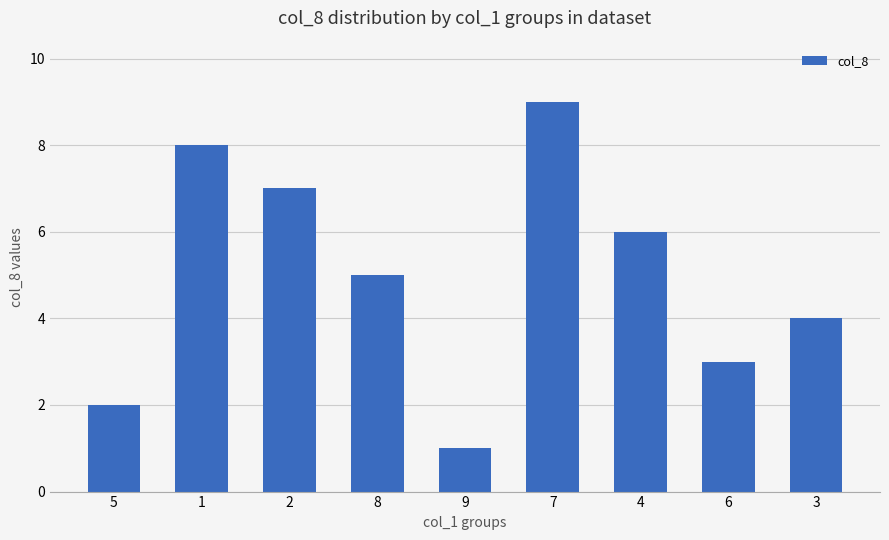

The chart shows a value of 7 at 3. True or false?

False